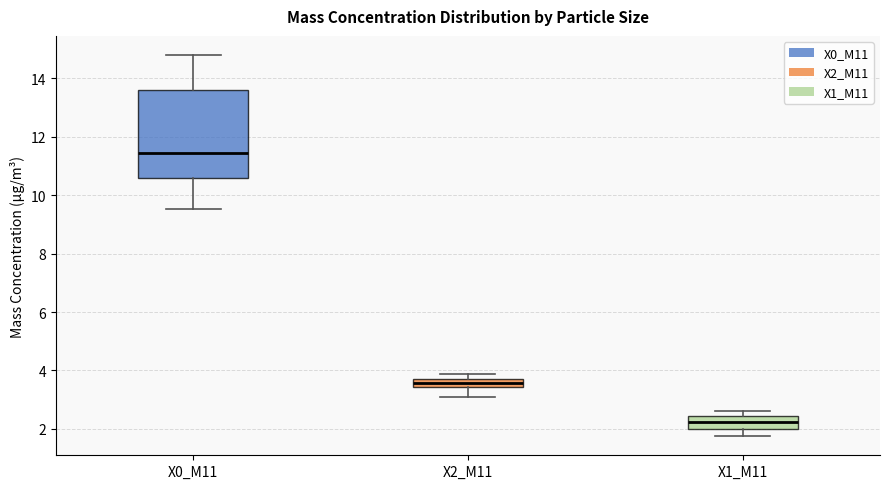

Which box is the tallest, from its lower edge to its upper edge?

X0_M11